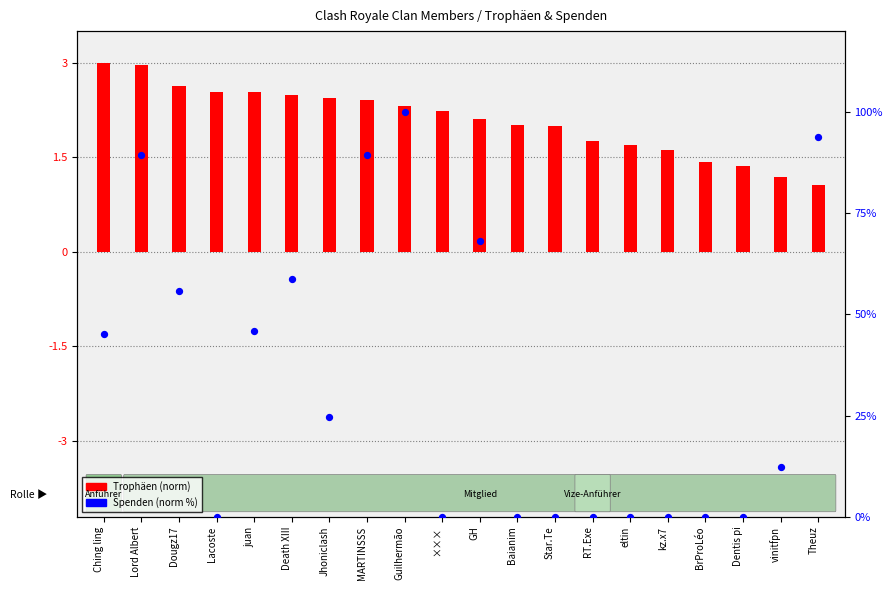

What is the change in value from Dougz17 to Theuz?

+38.0